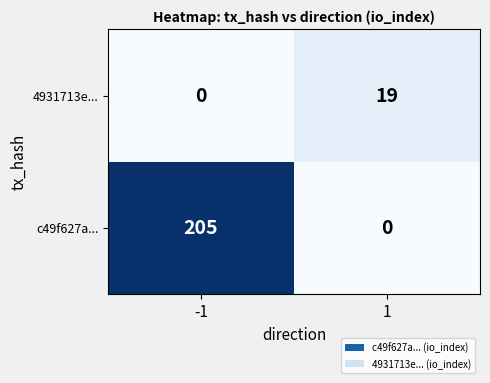

What is the greatest value displayed?

205